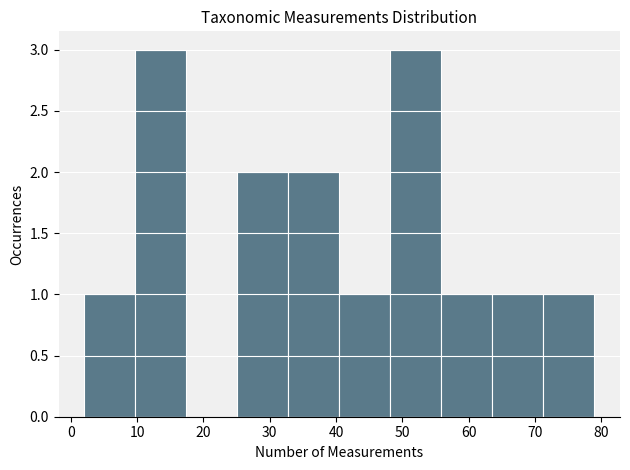

Reading left to right, transcribe this chart: for each bar, give the range it covers on the x-axis and its height. Neither the bar edges nor the heights are printed on the chart, so give them approximately, as read against the axes.

2.0 to 9.7: 1
9.7 to 17.4: 3
17.4 to 25.1: 0
25.1 to 32.8: 2
32.8 to 40.5: 2
40.5 to 48.2: 1
48.2 to 55.9: 3
55.9 to 63.6: 1
63.6 to 71.3: 1
71.3 to 79.0: 1